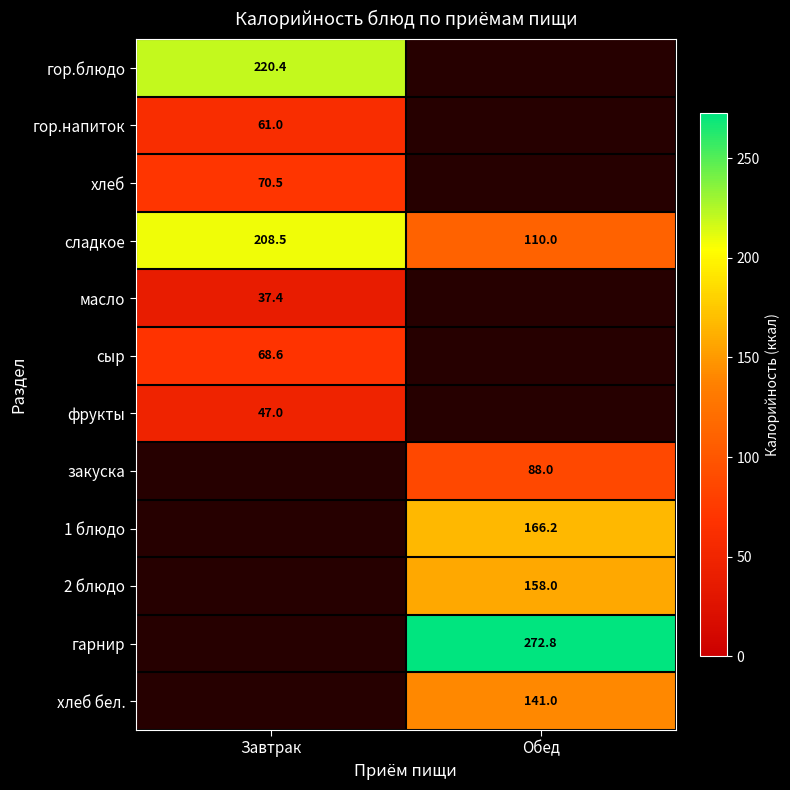

The value of сладкое at Завтрак is 298.8. True or false?

False